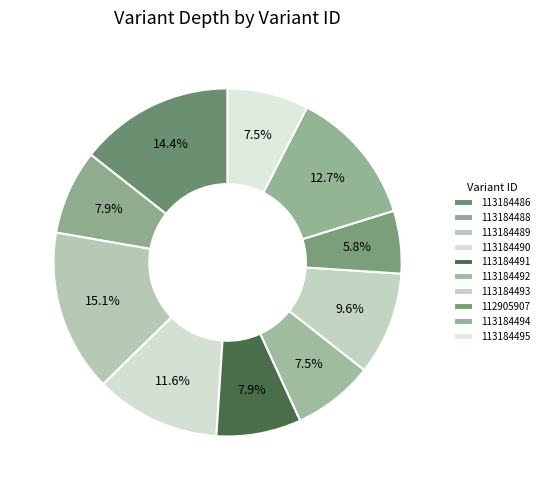

Does 112905907 account for over 50% of the chart?

No